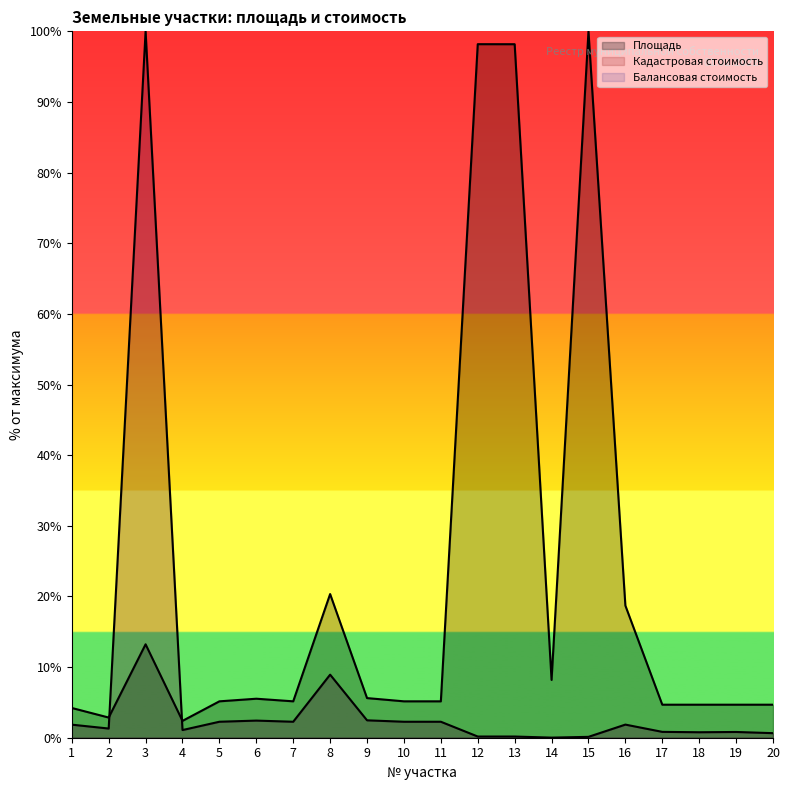

What is the difference between the highest and lowest values at 9?

3.1